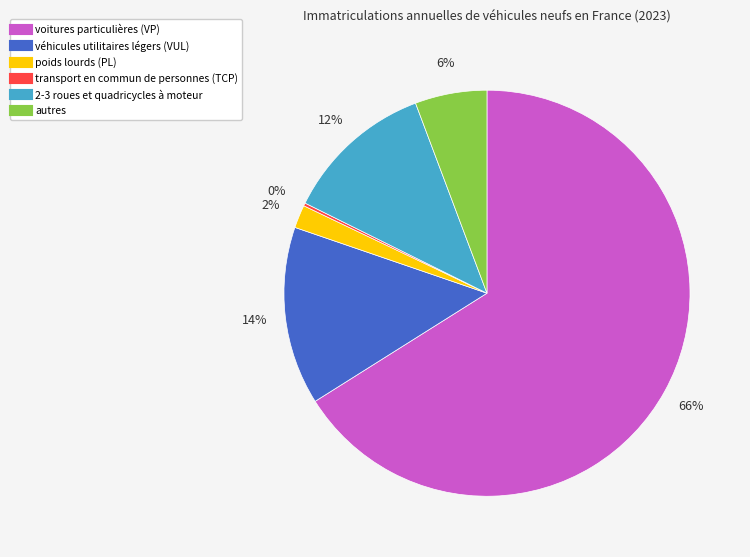

What is the majority slice?

voitures particulières (VP)